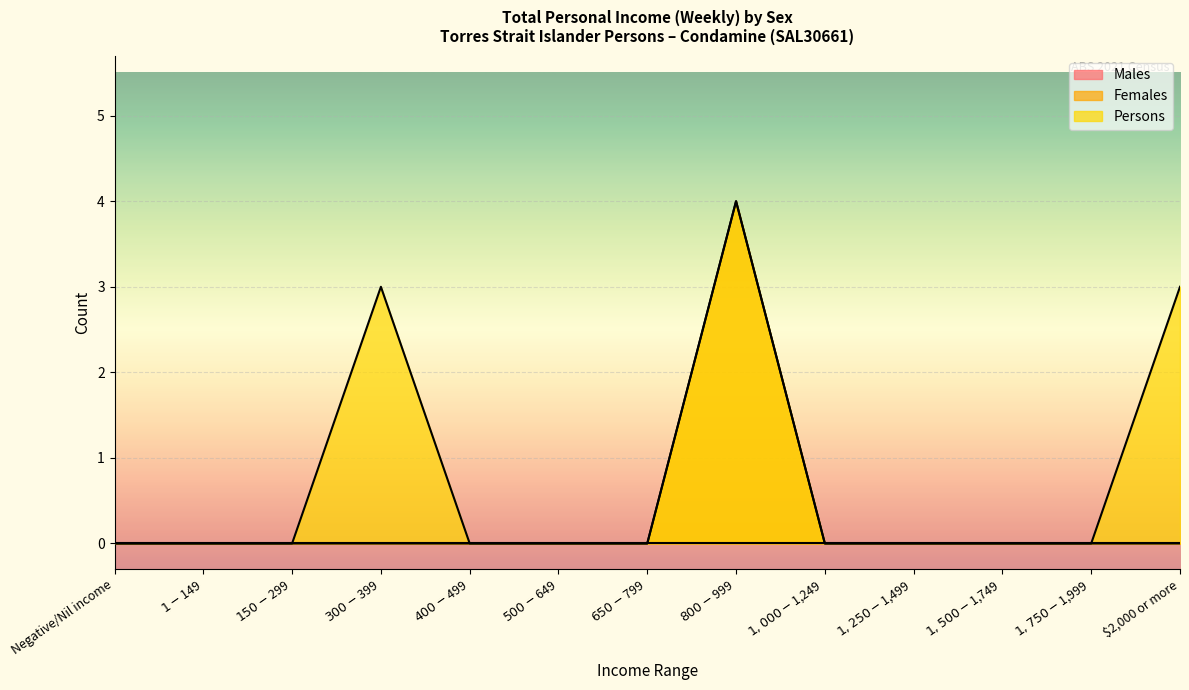

What is the greatest value displayed?

4